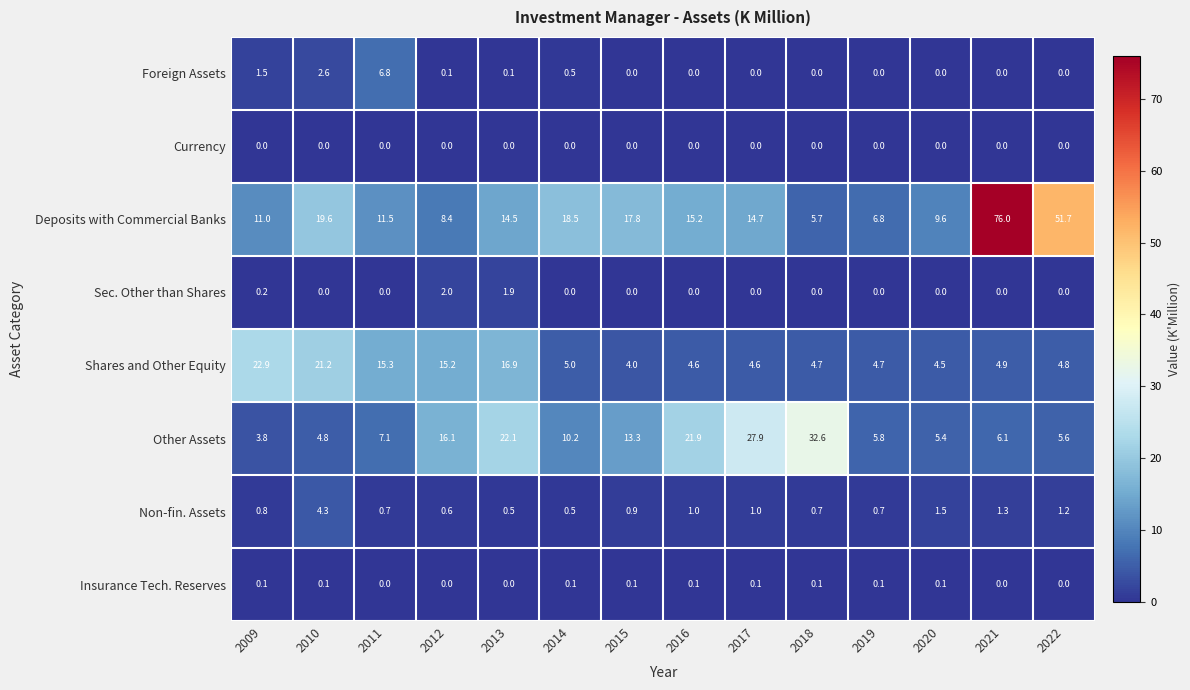

List the labels in order of Other Assets value, largest first.

2018, 2017, 2013, 2016, 2012, 2015, 2014, 2011, 2021, 2019, 2022, 2020, 2010, 2009